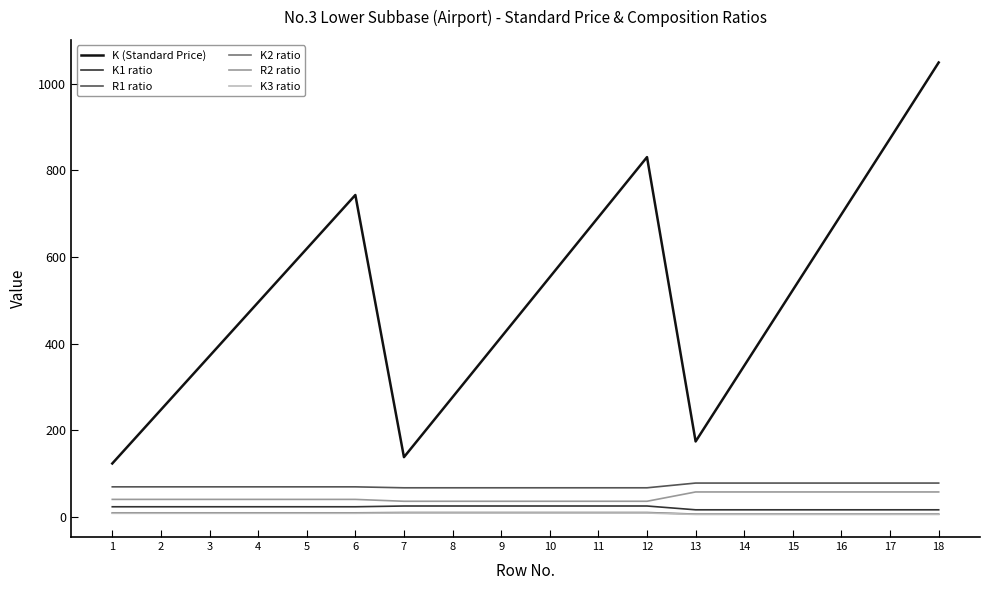

Which series changed the most between 5 and 12?

K (Standard Price)